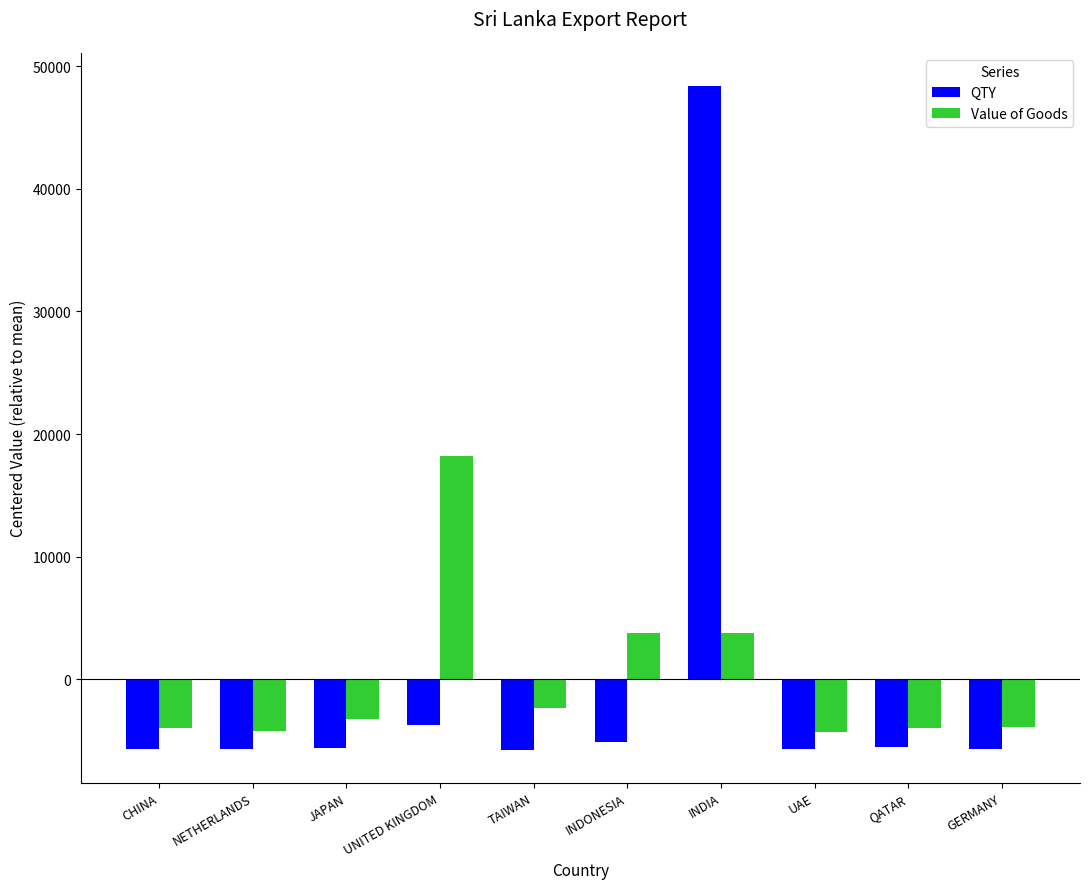

How many data points in QTY are less than -5616?

6